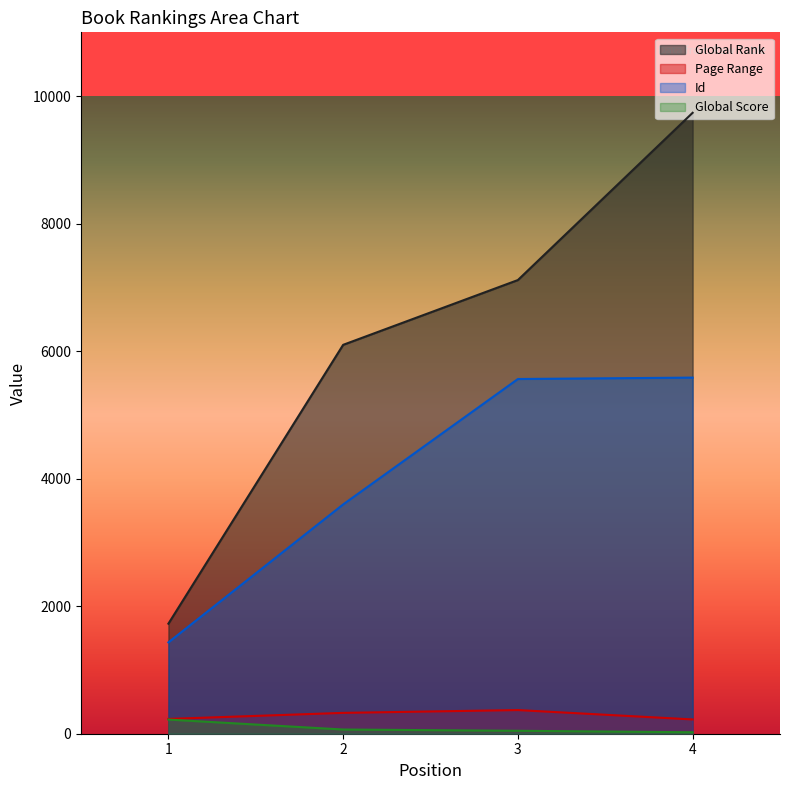

True or false: Id has more than 2 points higher than both neighbors.

False